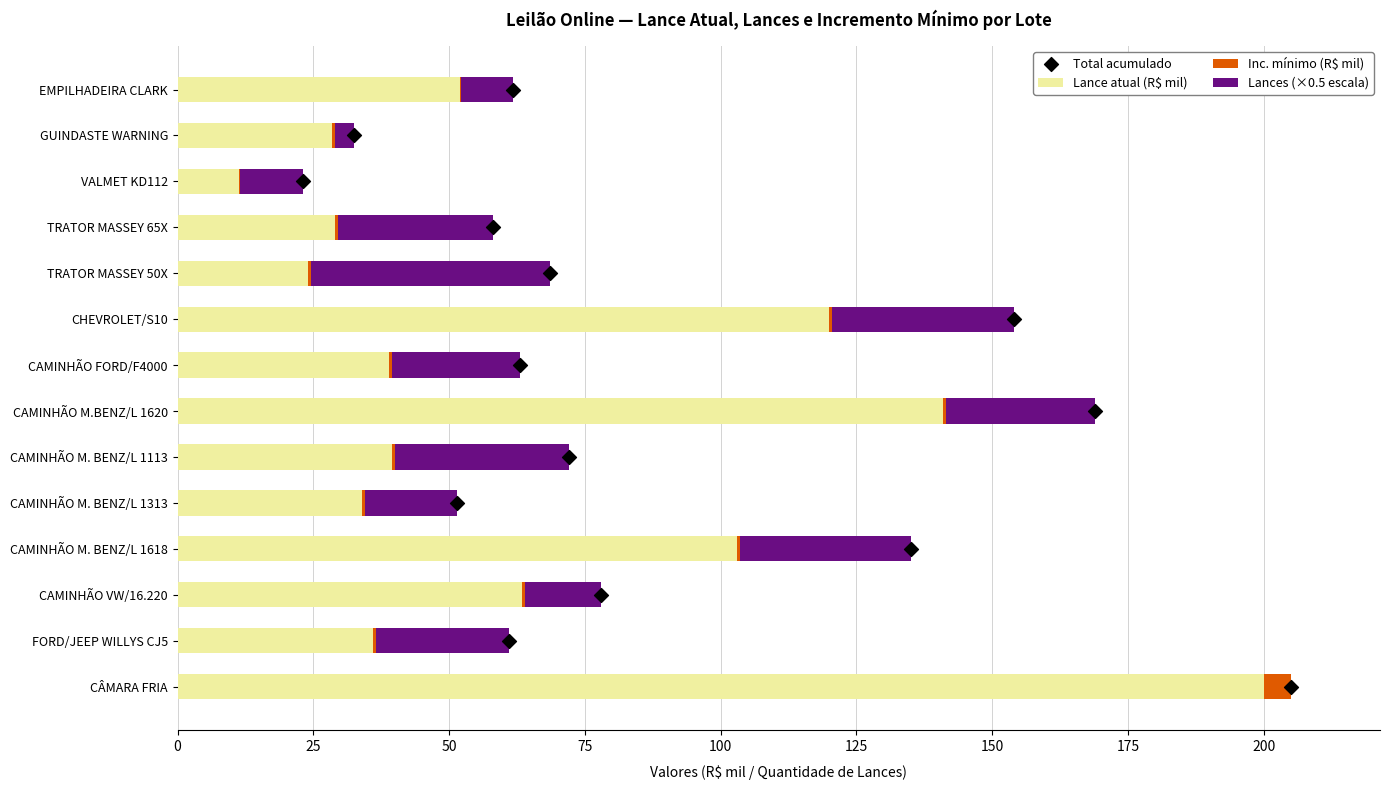

Which series has the largest Y range (max minus min)?

Lance atual (R$ mil)